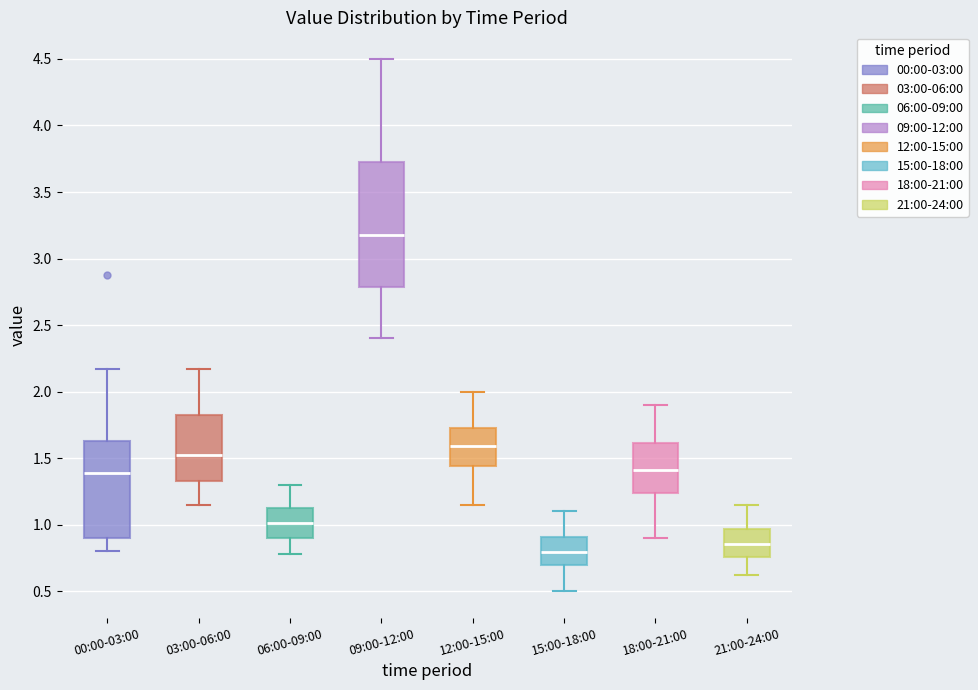

Which box's median line is the highest?

09:00-12:00